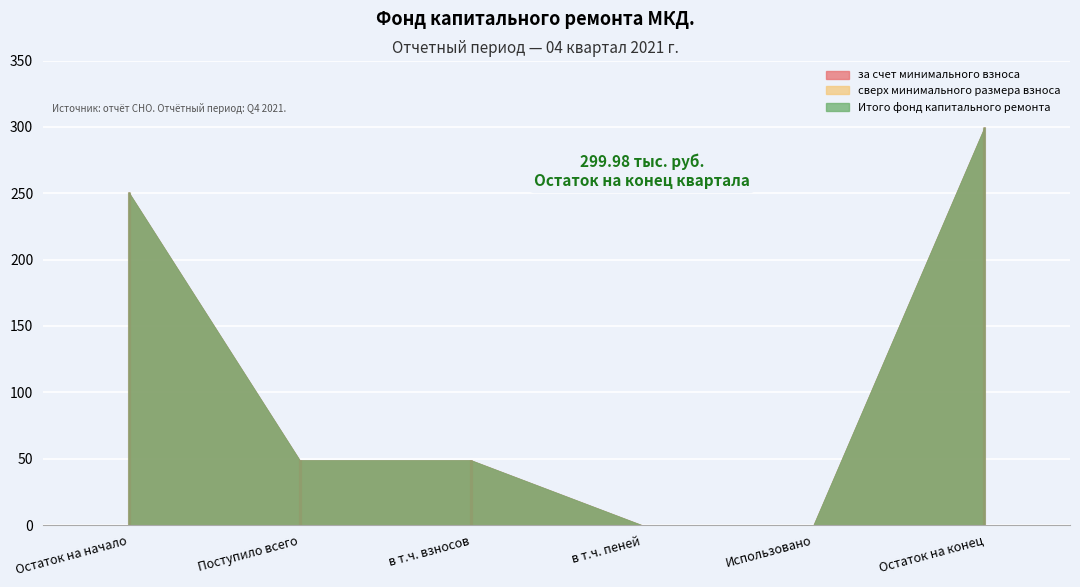

What is the maximum value shown in the chart?

300.0